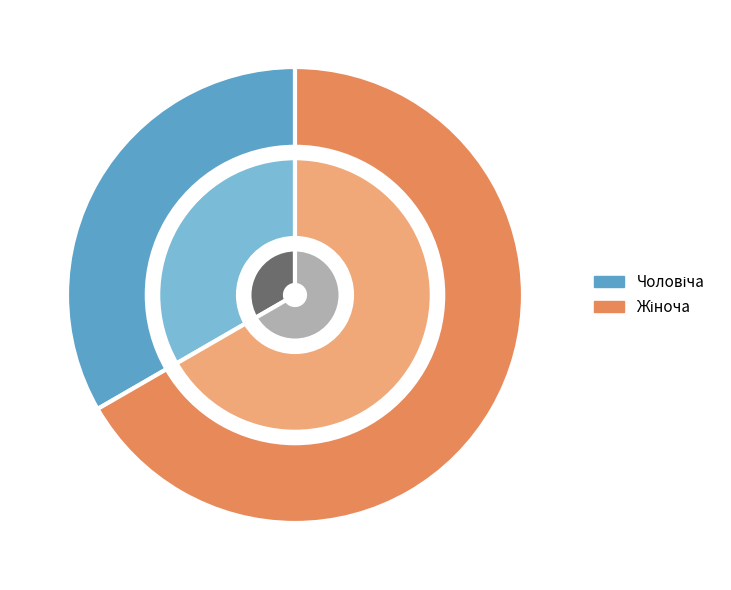

Is there a majority slice in this chart?

Yes